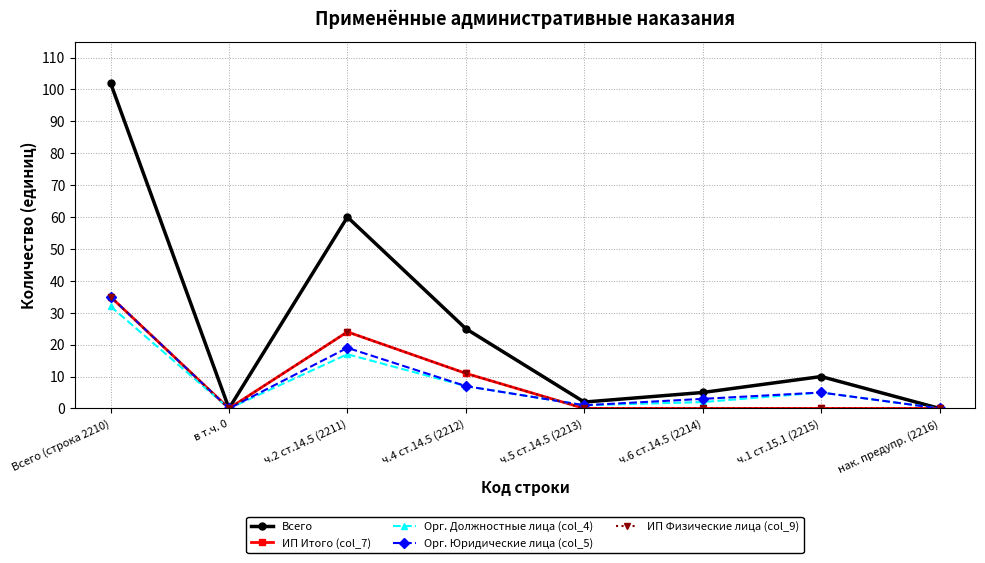

Rank the series by their maximum value, from highest to lowest.

Всего, ИП Итого (col_7), Орг. Юридические лица (col_5), ИП Физические лица (col_9), Орг. Должностные лица (col_4)